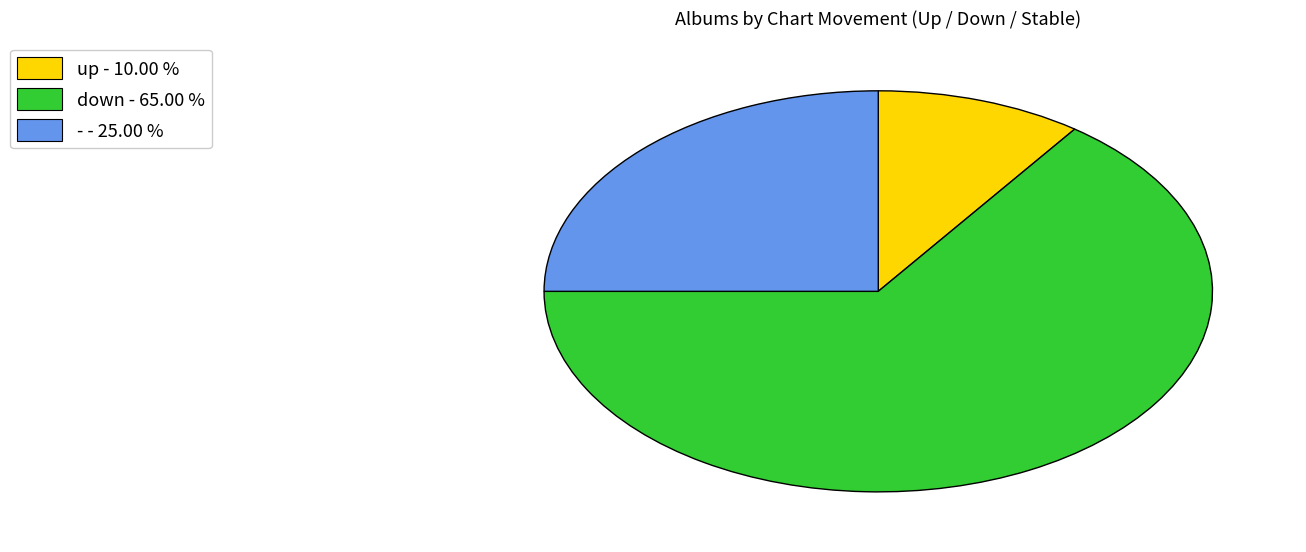

The - slice represents 34% of the pie. True or false?

False